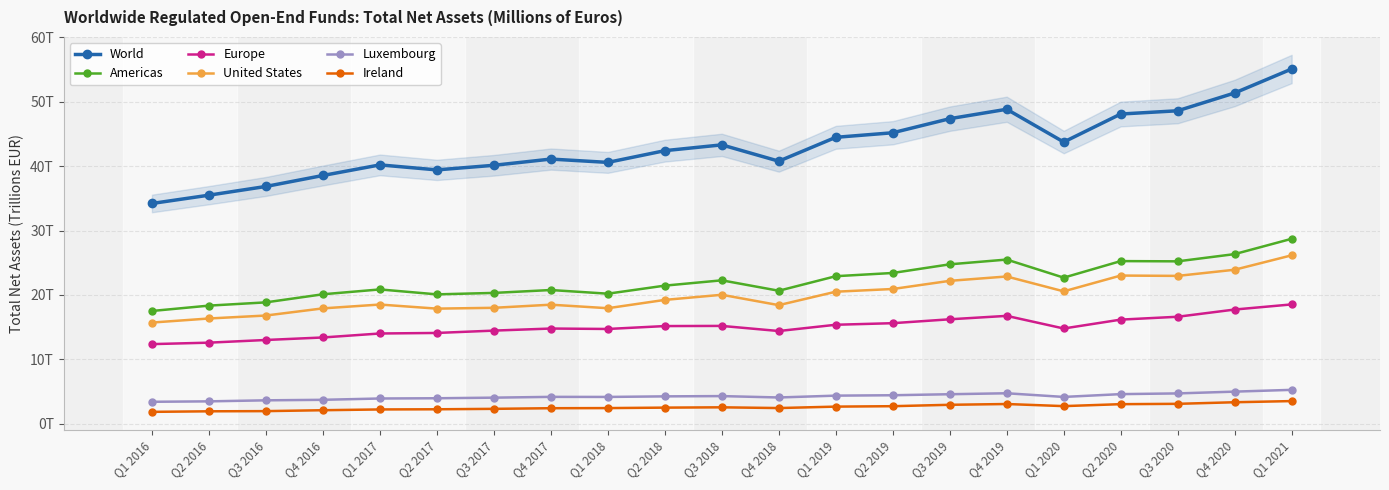

Is this an area chart (filled region under the line)?

No